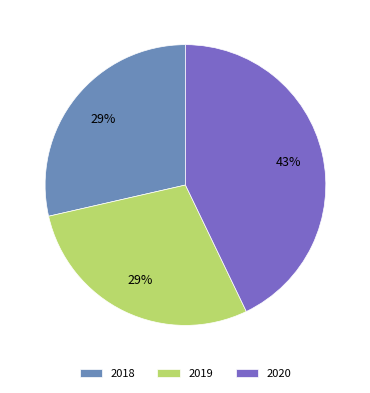

The 2018 slice represents 29% of the pie. True or false?

True